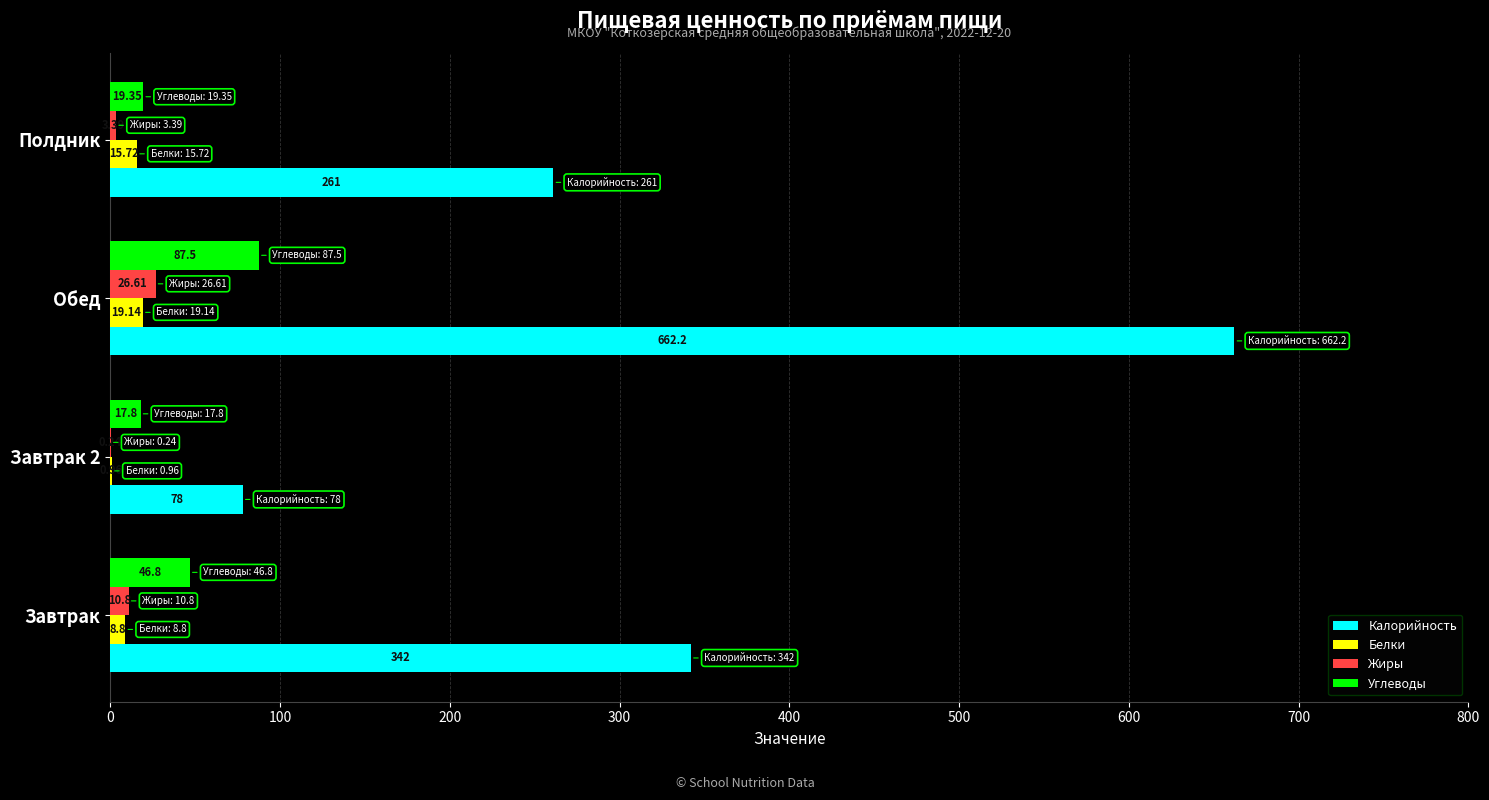

Which series has the largest total across all categories?

Калорийность